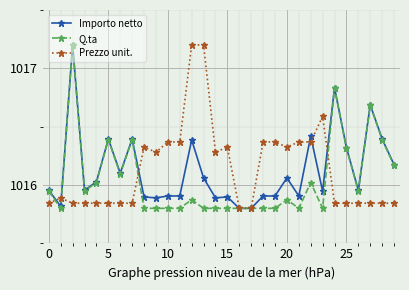

Is this an area chart (filled region under the line)?

No